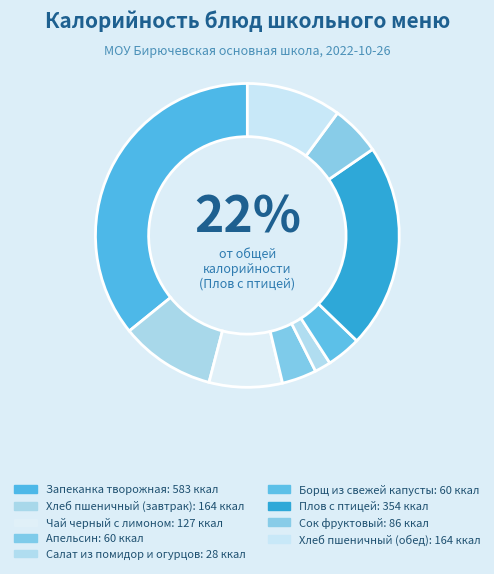

Which category has the biggest portion of the pie?

Запеканка творожная